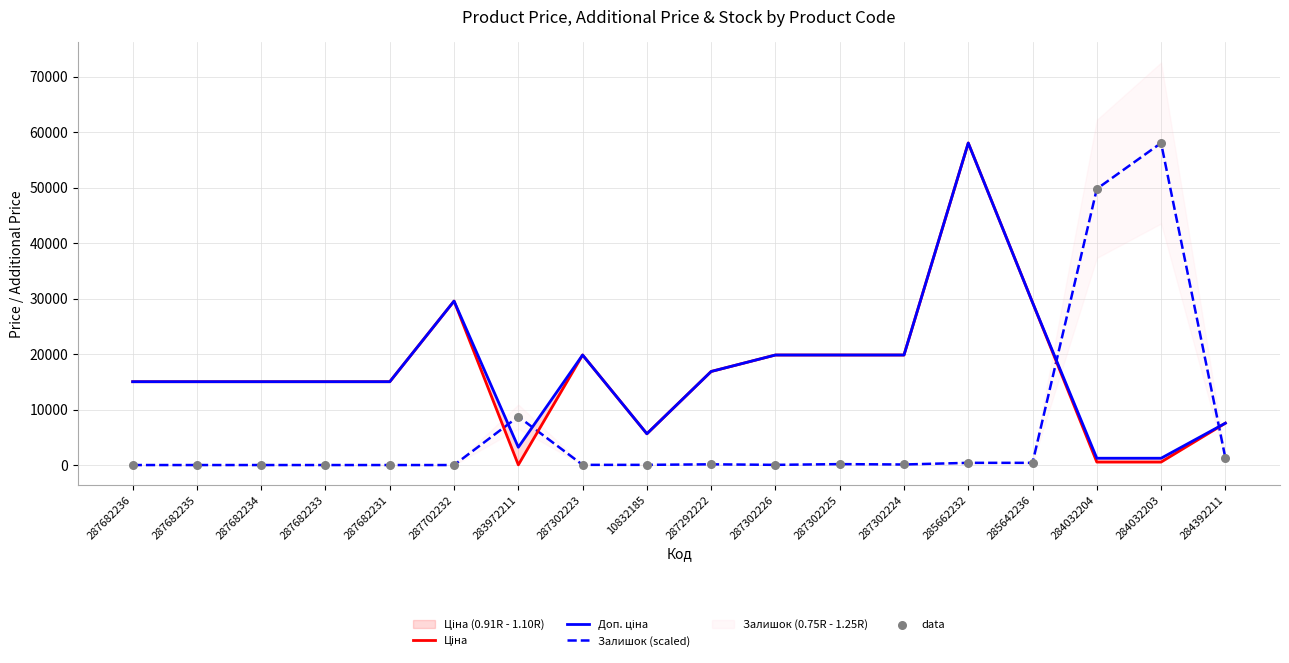

What is the total value across all series at 10832185?

11338.1